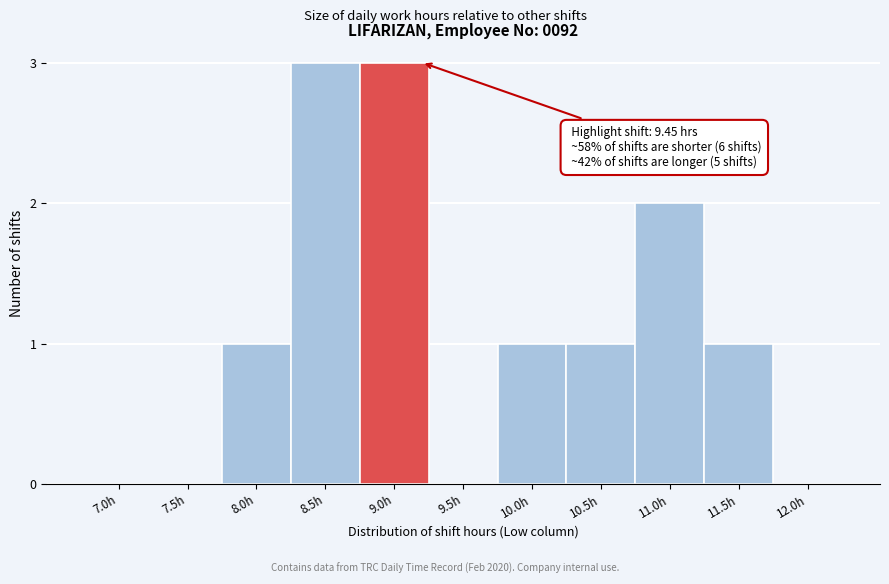

Reading right to left, list all the values displayed in this chart.

12.0h=0	11.5h=1	11.0h=2	10.5h=1	10.0h=1	9.5h=0	9.0h=3	8.5h=3	8.0h=1	7.5h=0	7.0h=0